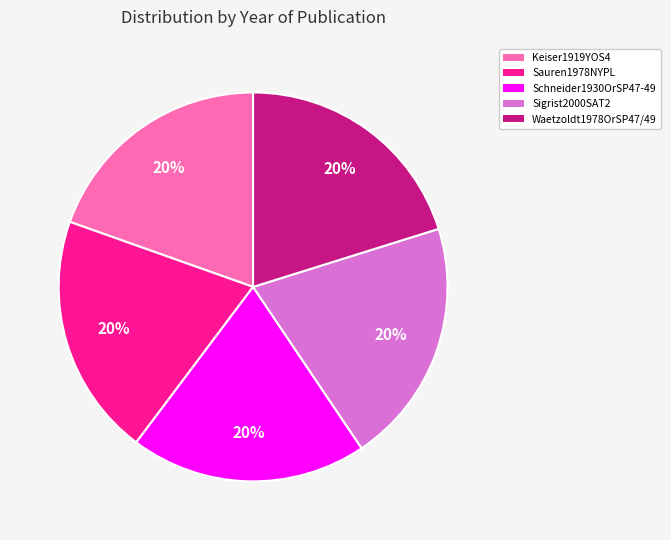

How many slices are in this pie chart?

5